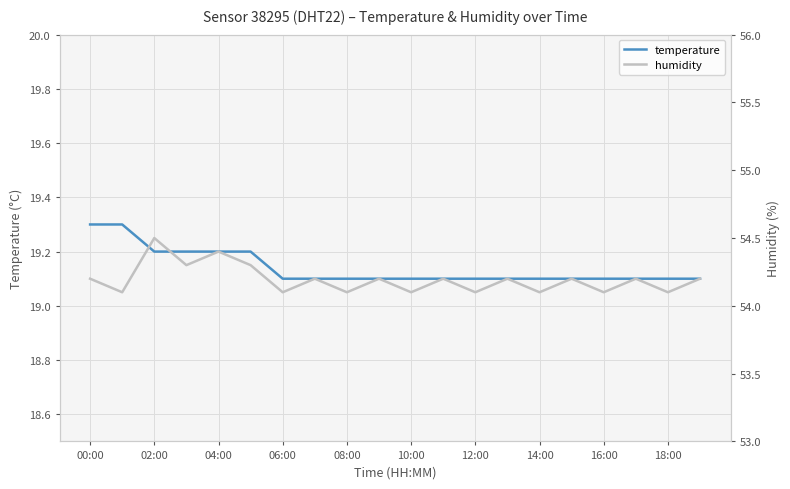

Is it true that temperature equals 7.1 at 12:00?

False